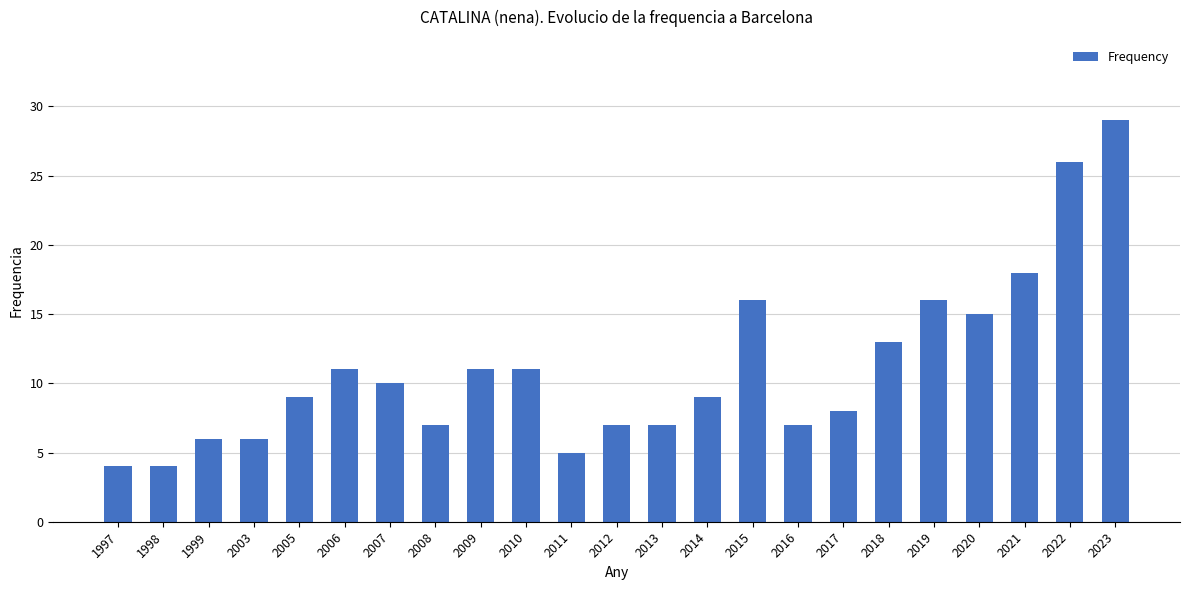

What is the value of the 4th bar from the left?

6